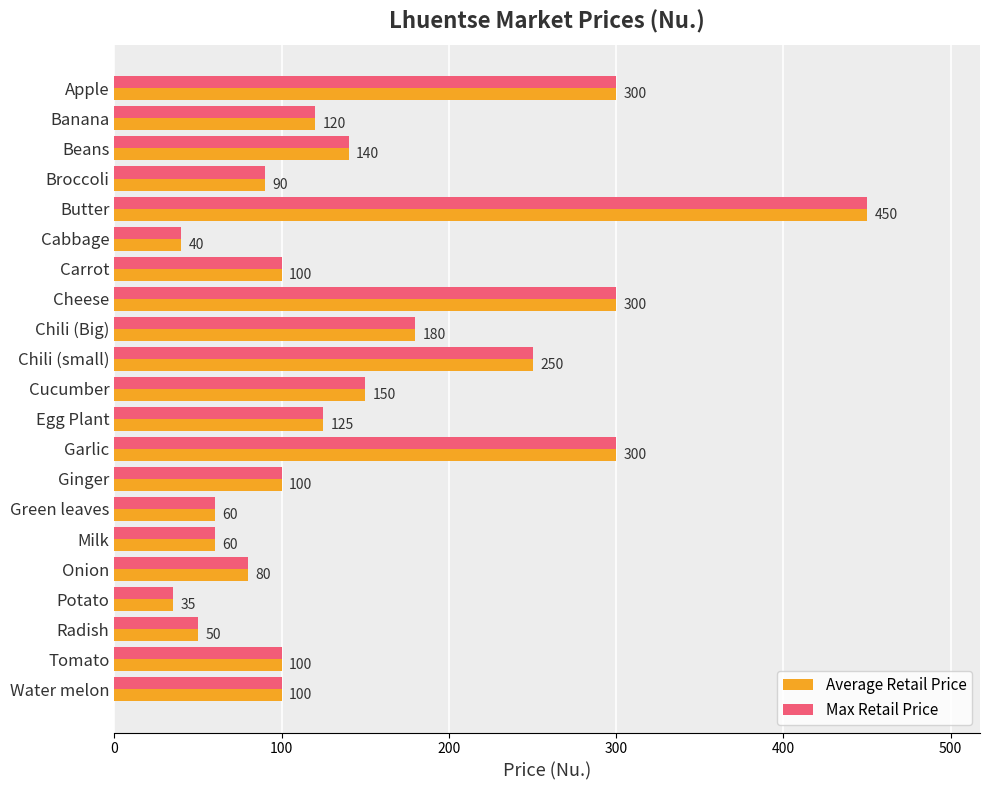

Which label corresponds to the largest value in the chart?

Butter